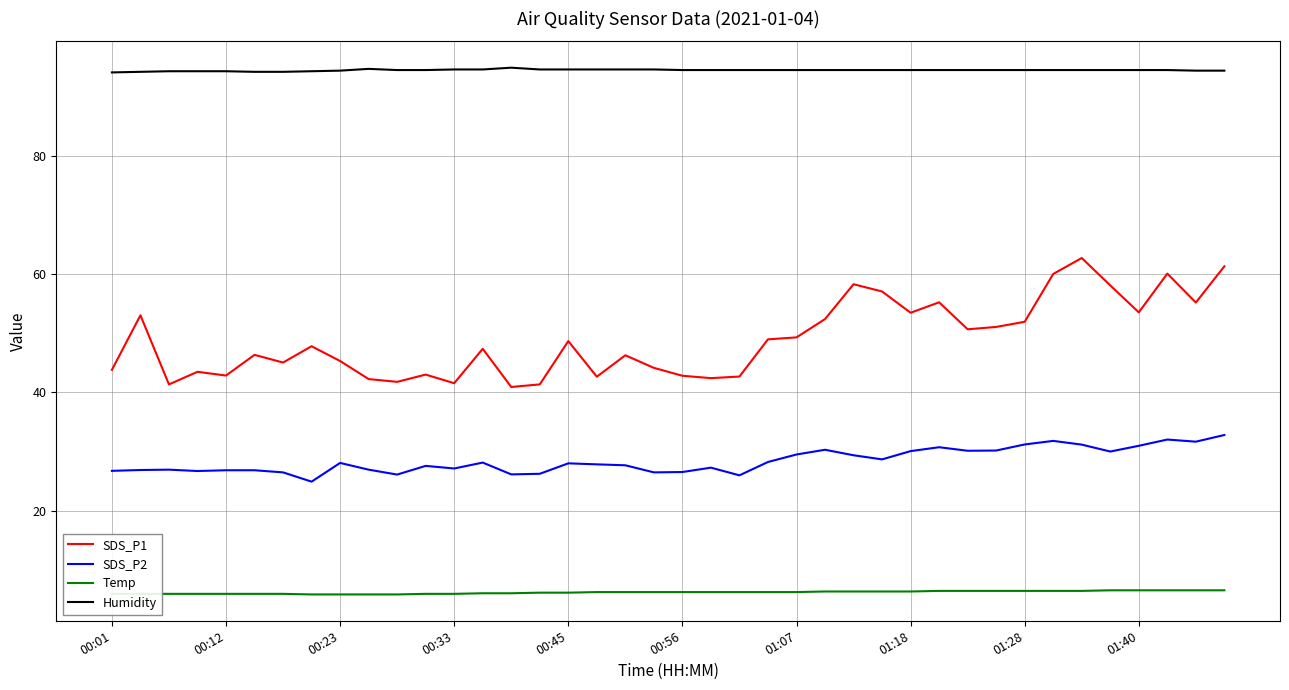

Which series has the largest total across all categories?

Humidity